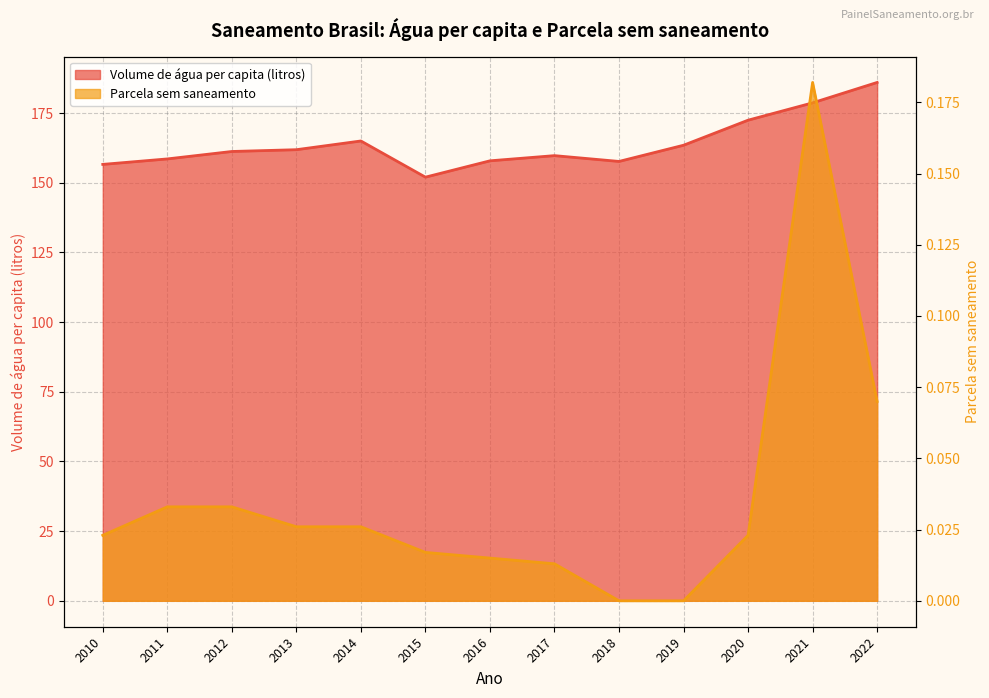

Which series has the widest spread of values?

Volume de água consumida per capita (li...)